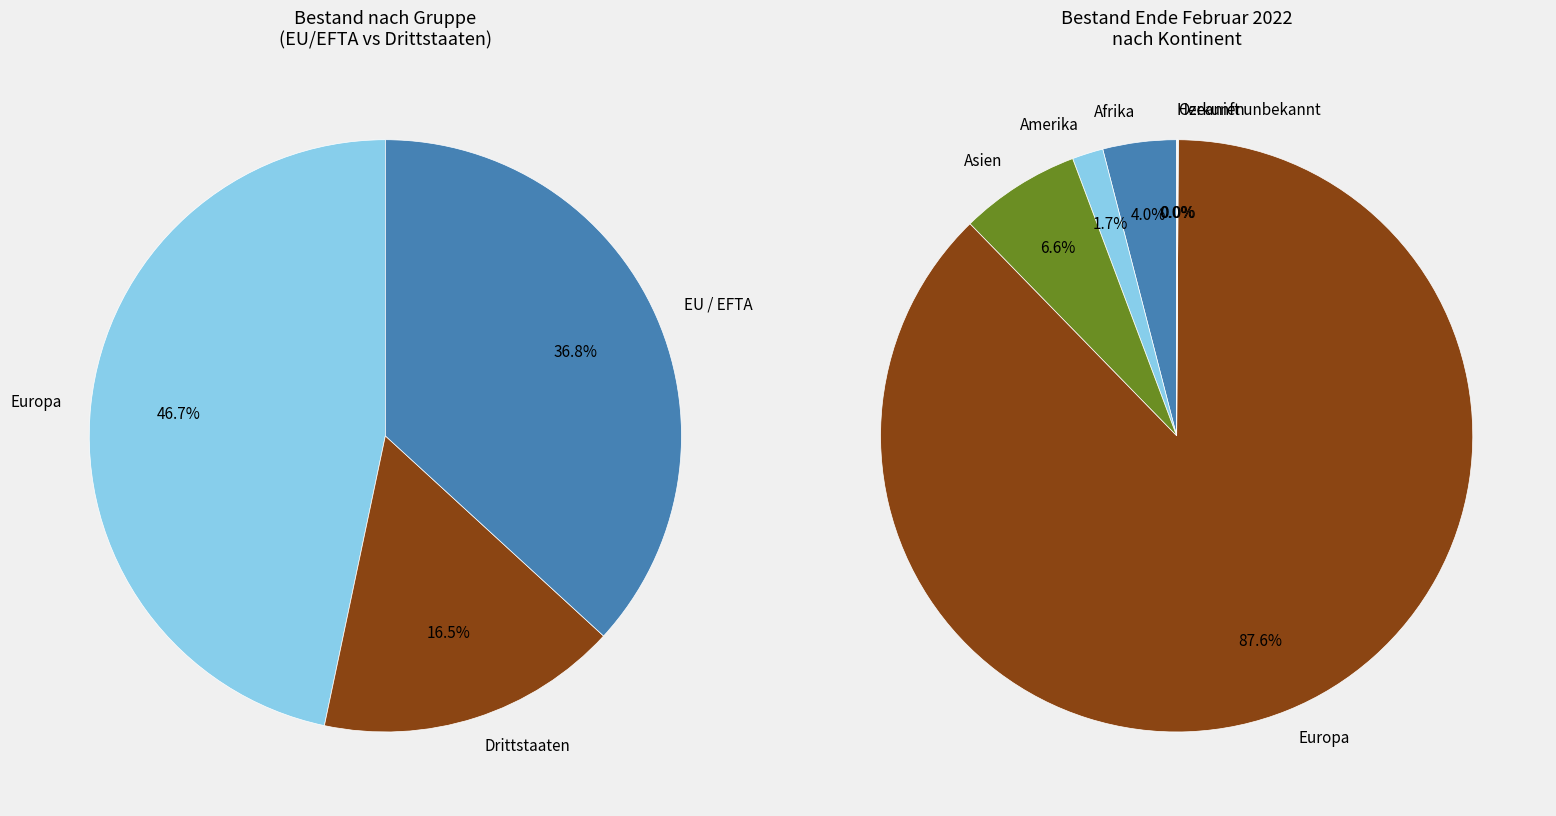

Count the number of slices in the pie.

6